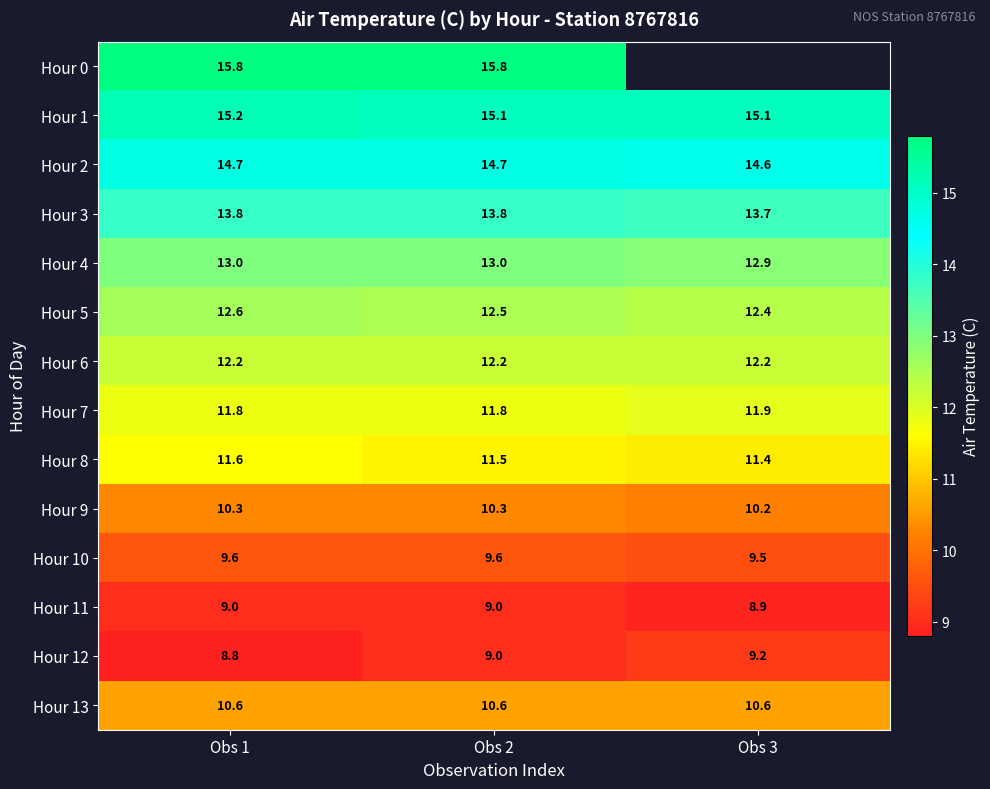

Is the value of Hour 5 at Obs 1 greater than the value of Hour 4 at Obs 3?

No